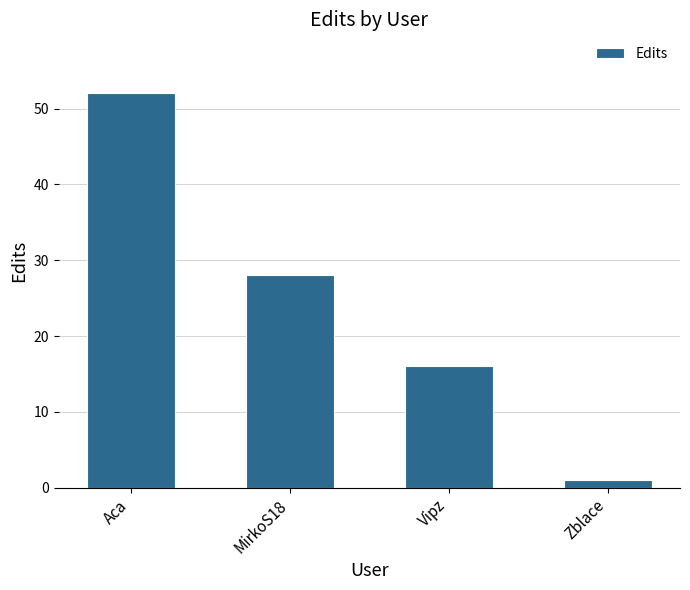

Does the chart contain any negative values?

No